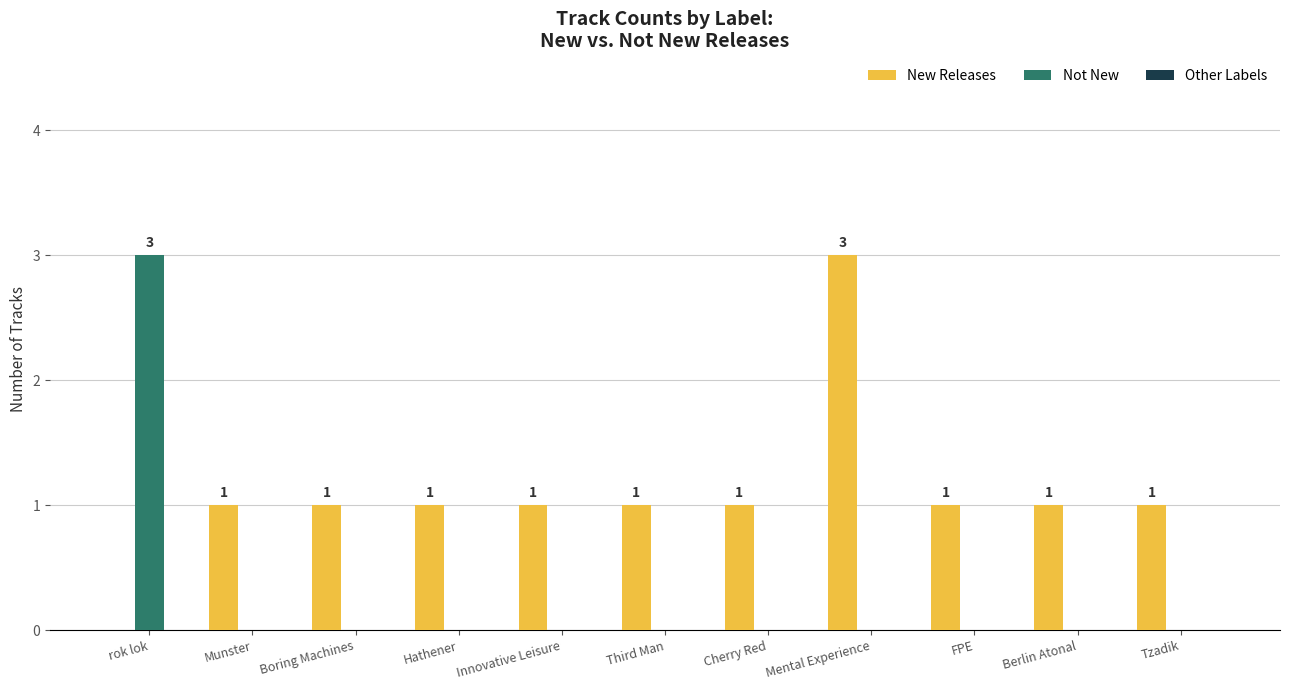

What is the sum of all New Releases values?

12